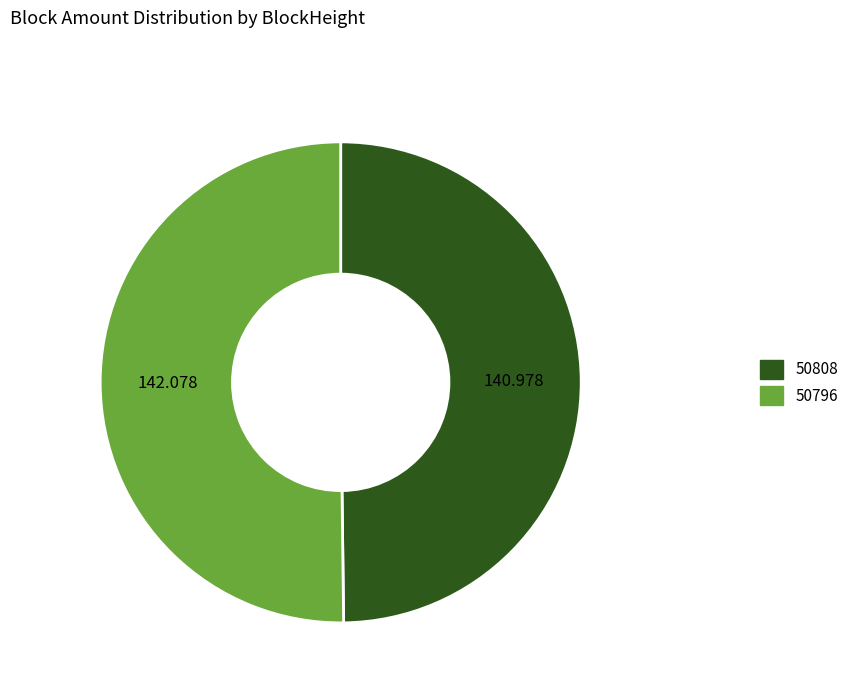

Combined, do 50808 and 50796 account for over 50%?

Yes